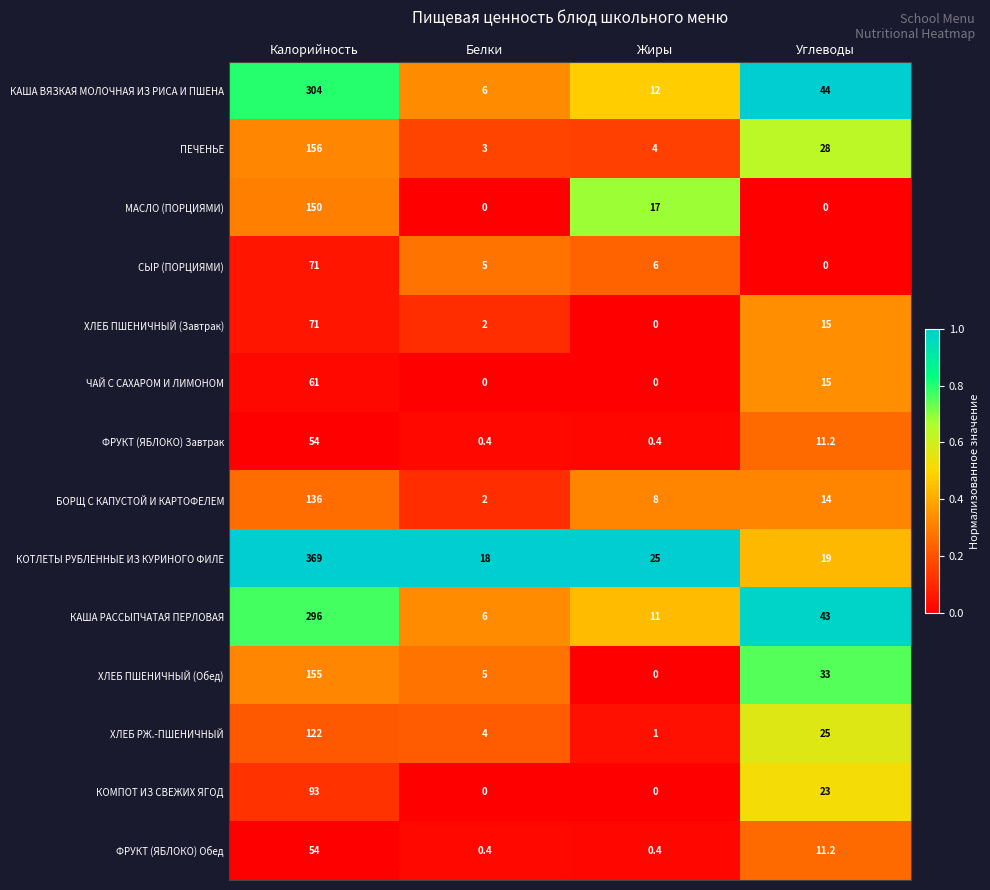

What is the sum of the КАША ВЯЗКАЯ МОЛОЧНАЯ ИЗ РИСА И ПШЕНА values at Жиры and Белки?

18.0